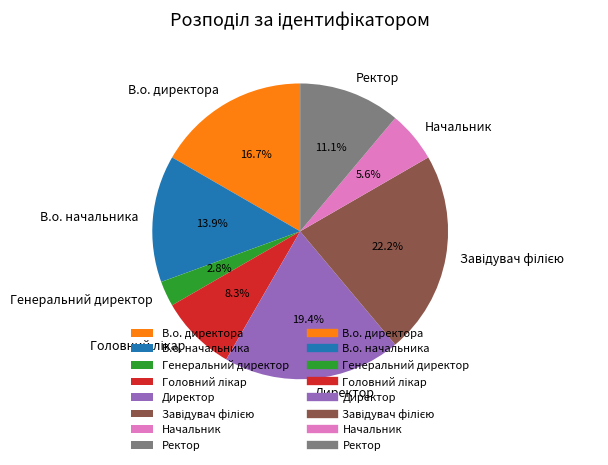

To the nearest percent, what is the average slice percentage?

12%